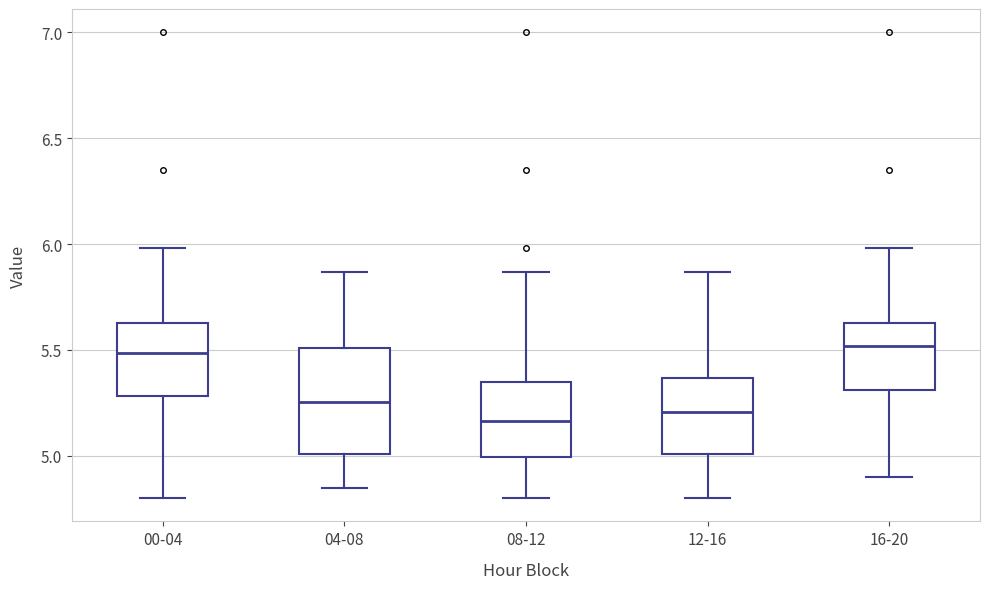

Where is the upper edge of the box for 04-08 on the y-axis? The values are not printed on the chart, so give them approximately, as read against the axis.

5.50